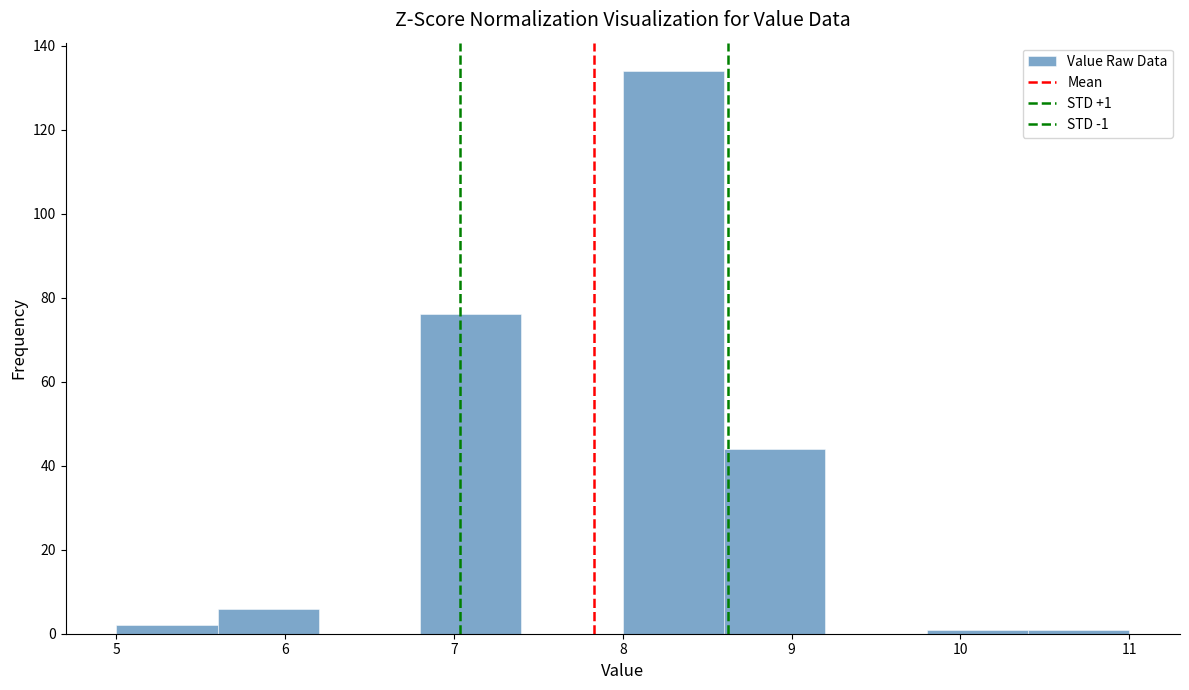

Over which range of the x-axis is the bar tallest?

8.0 to 8.6